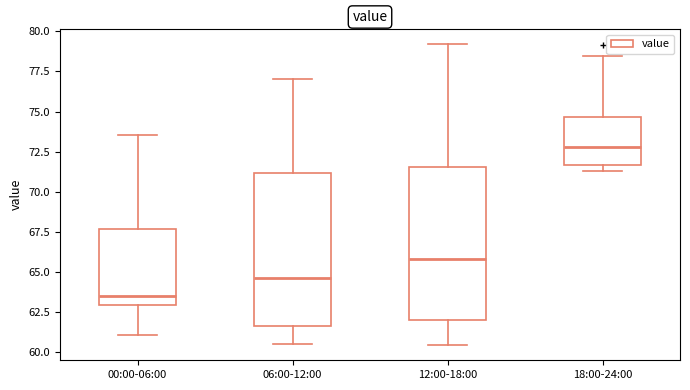

Where does the median line of the box for 00:00-06:00 sit on the y-axis? The values are not printed on the chart, so give them approximately, as read against the axis.

63.5